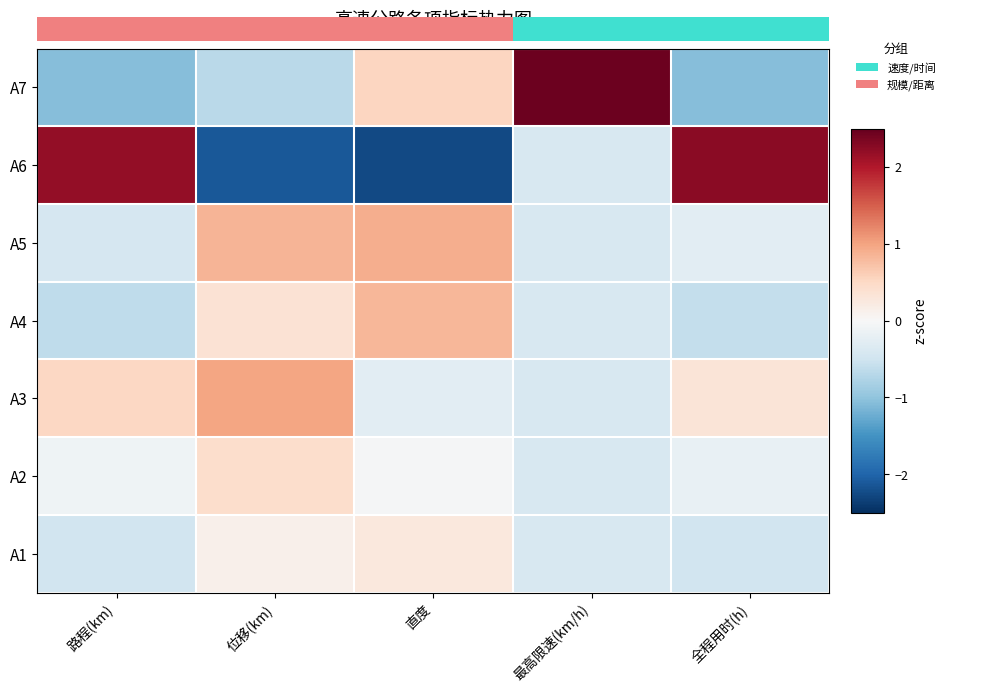

What is the difference between the highest and lowest values at 最高限速(km/h)?

2.9